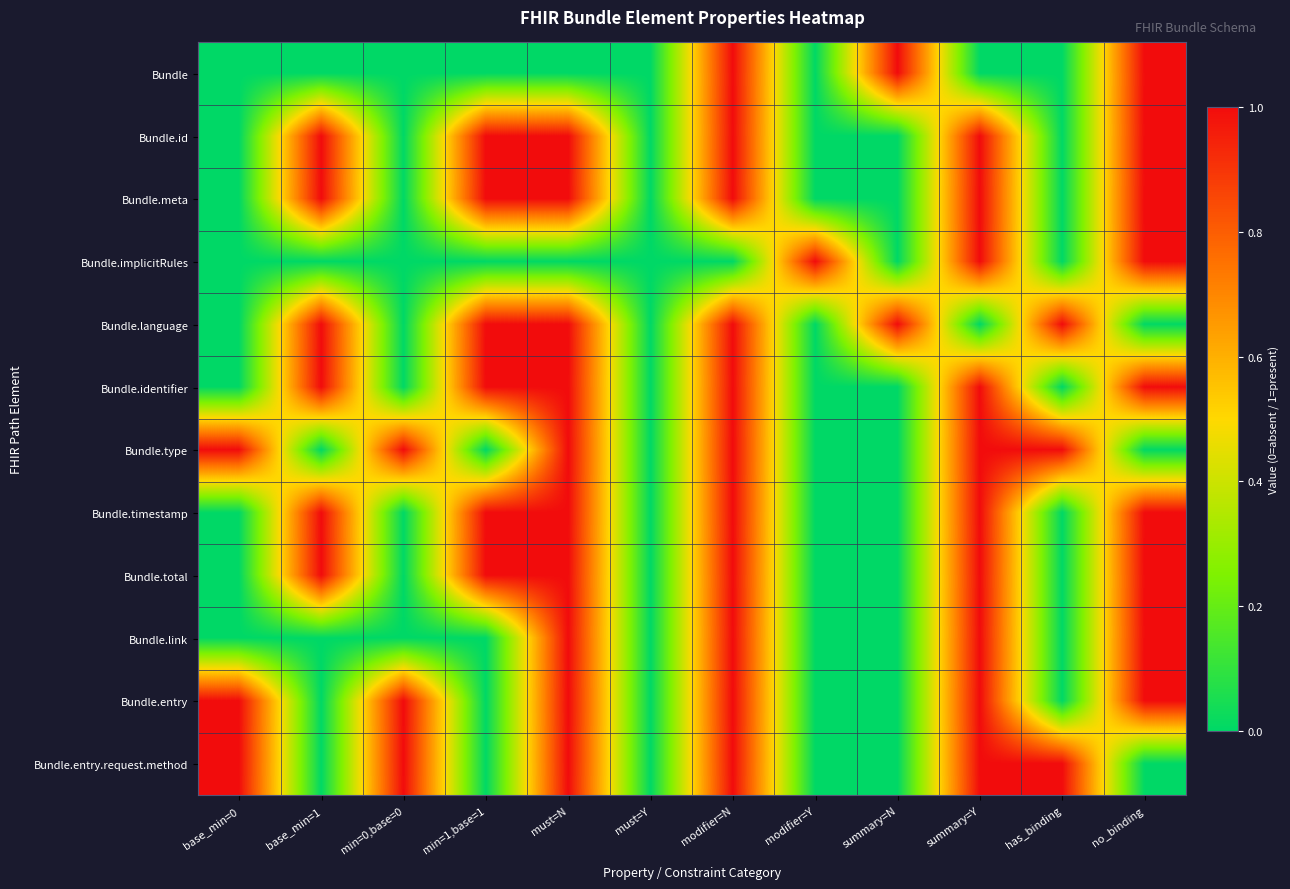

Rank the series by their maximum value, from highest to lowest.

Bundle, Bundle.id, Bundle.meta, Bundle.implicitRules, Bundle.language, Bundle.identifier, Bundle.type, Bundle.timestamp, Bundle.total, Bundle.link, Bundle.entry, Bundle.entry.request.method